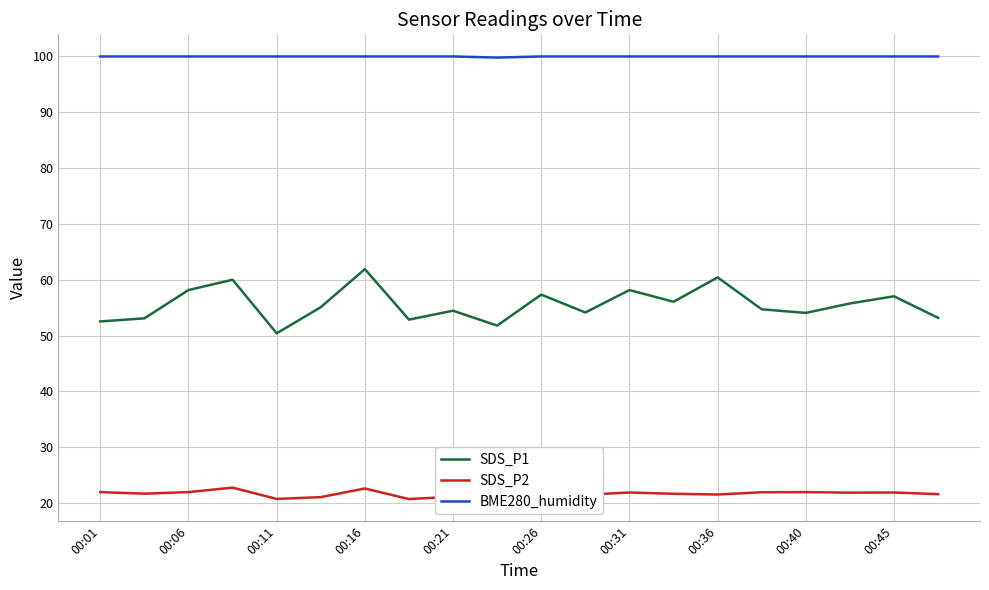

What is the minimum value for BME280_humidity?

99.8